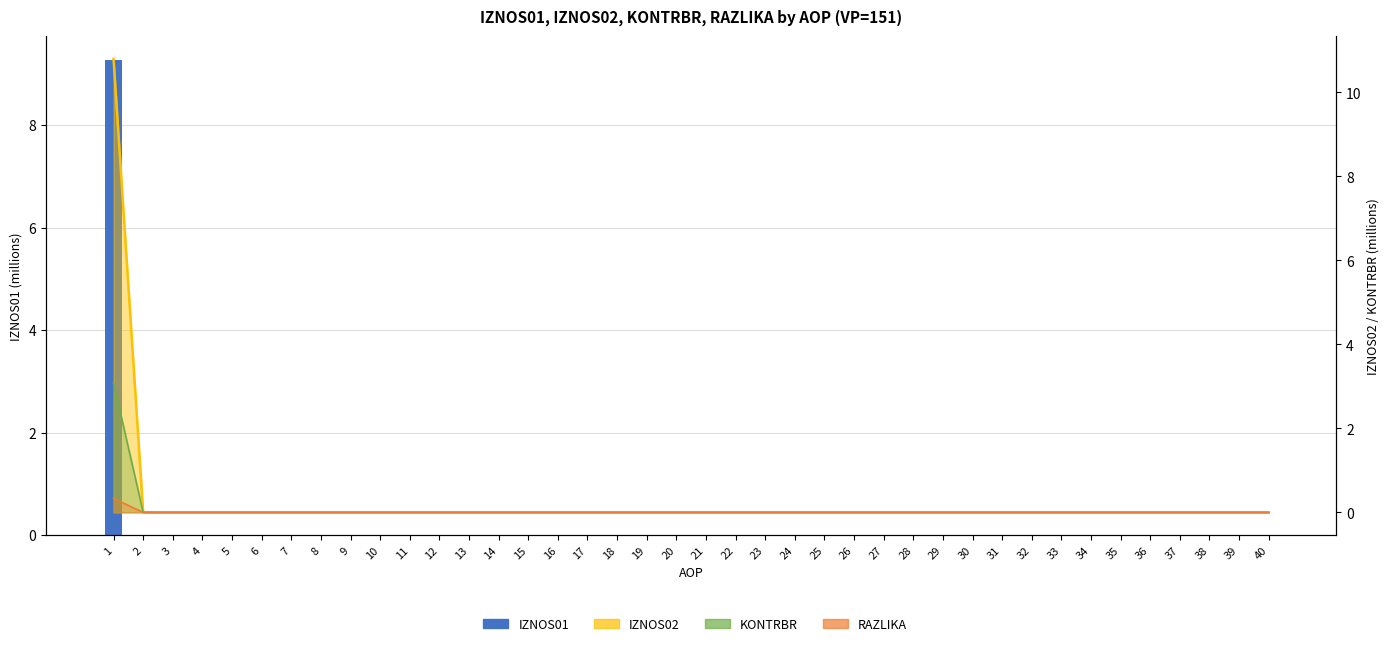

Which category has the lowest value in the IZNOS02 (M) line series?

2